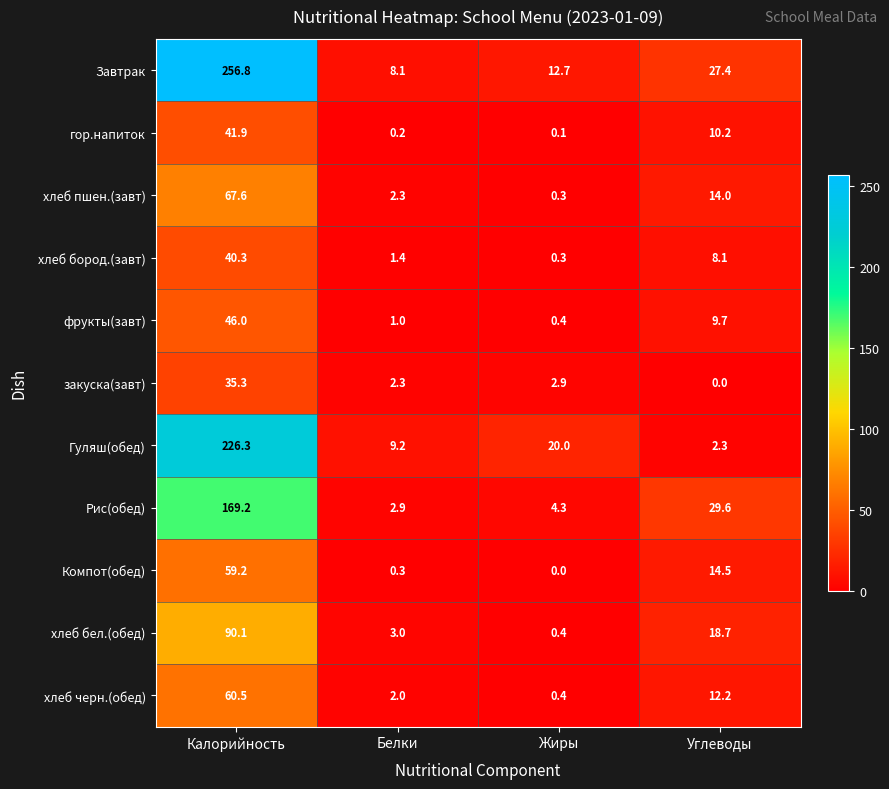

What is the maximum value shown in the chart?

256.8